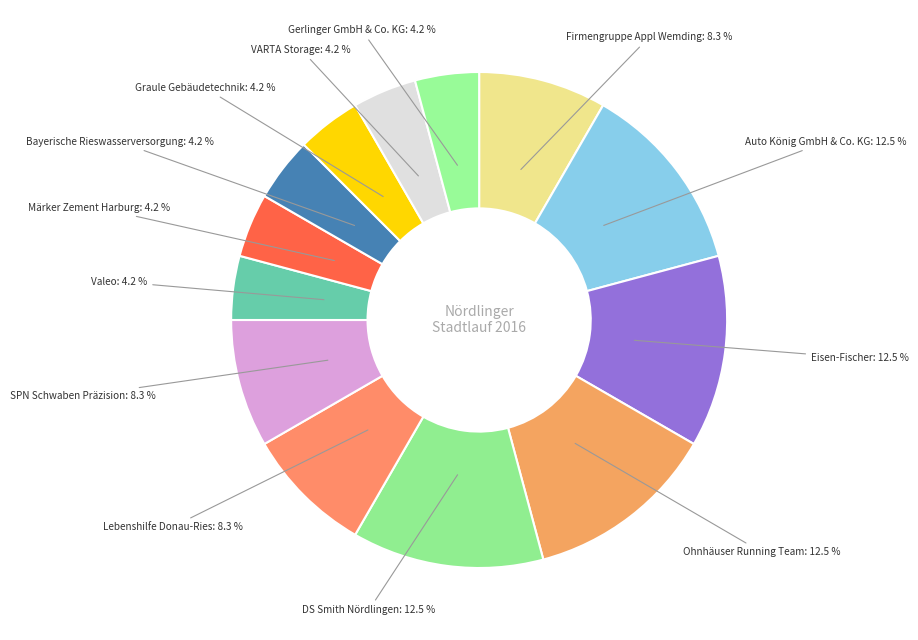

Is there any slice that represents more than half of the pie?

No